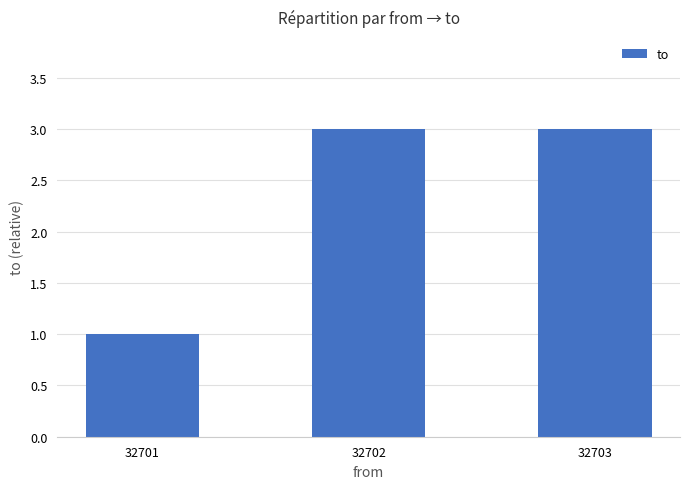

Reading left to right, transcribe all the data shown in this chart.

32701=1	32702=3	32703=3